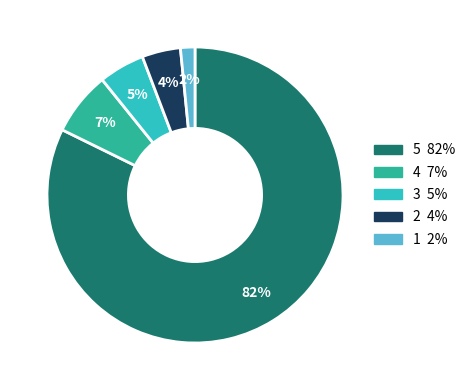

To the nearest percent, what is the average slice percentage?

20%